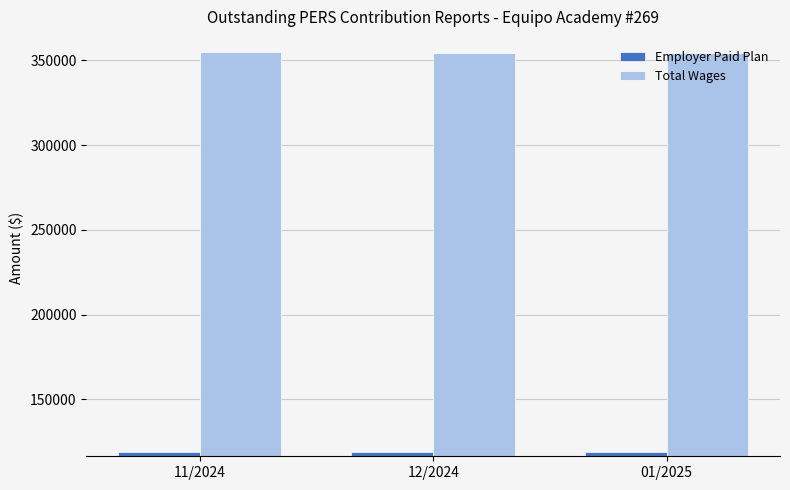

What is the average value of the Employer Paid Plan series?

118770.3